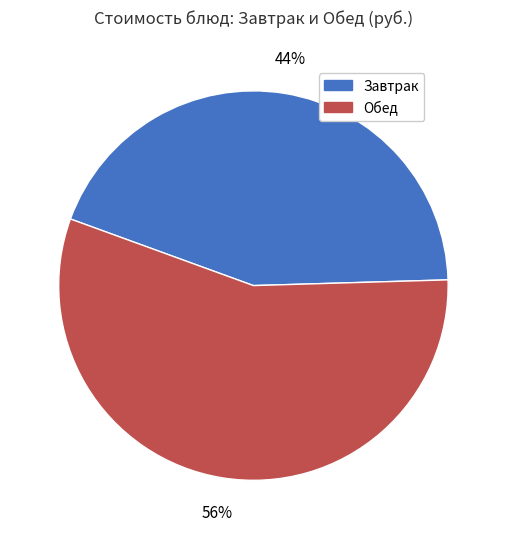

To the nearest percent, what portion does Завтрак represent?

44%